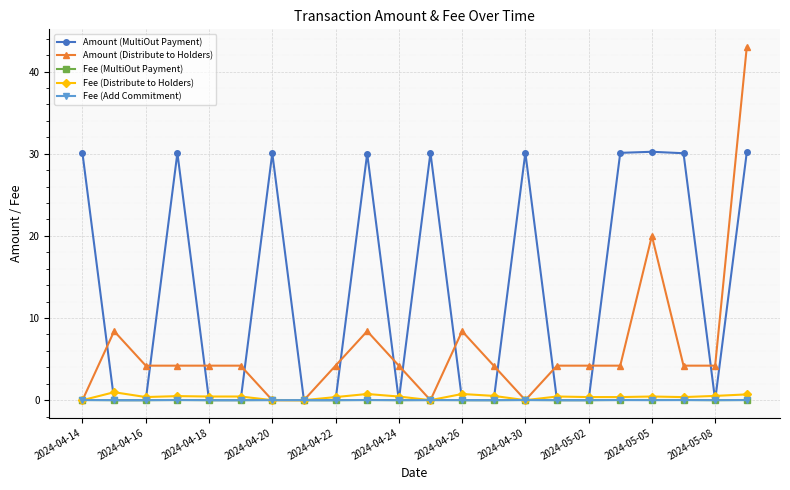

Which series has the largest total across all categories?

Amount (MultiOut Payment)